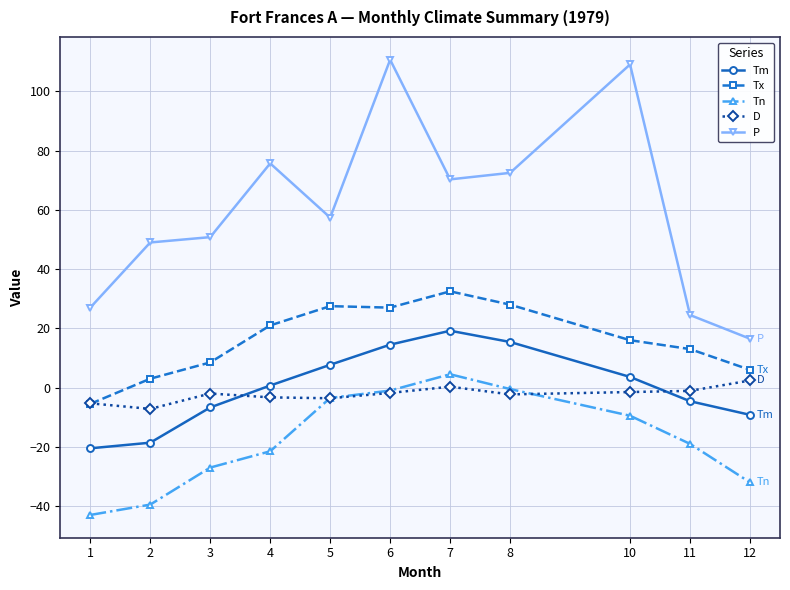

Is this an area chart (filled region under the line)?

No